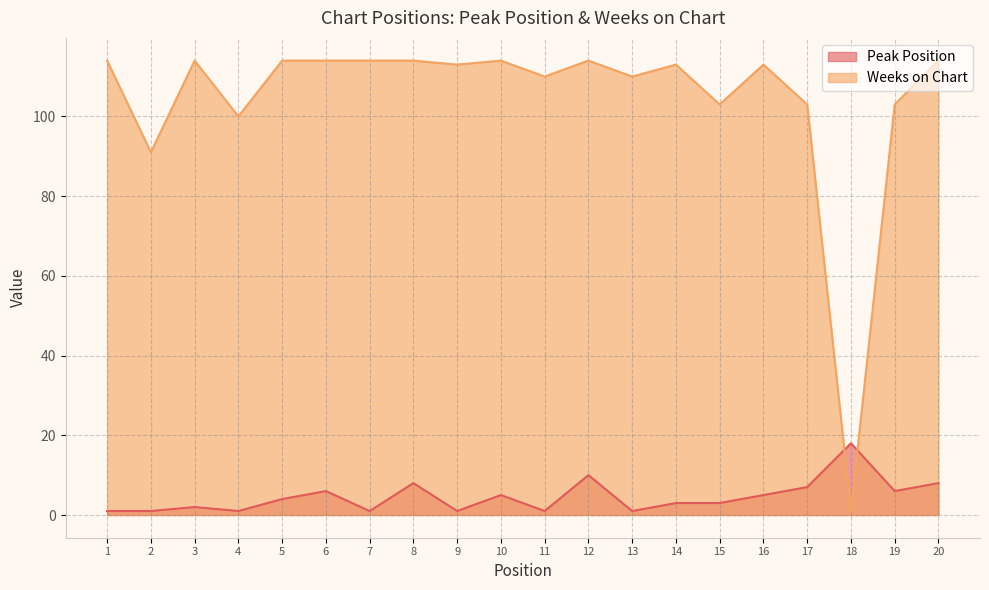

Where does the Peak Position series first go above 4?

6